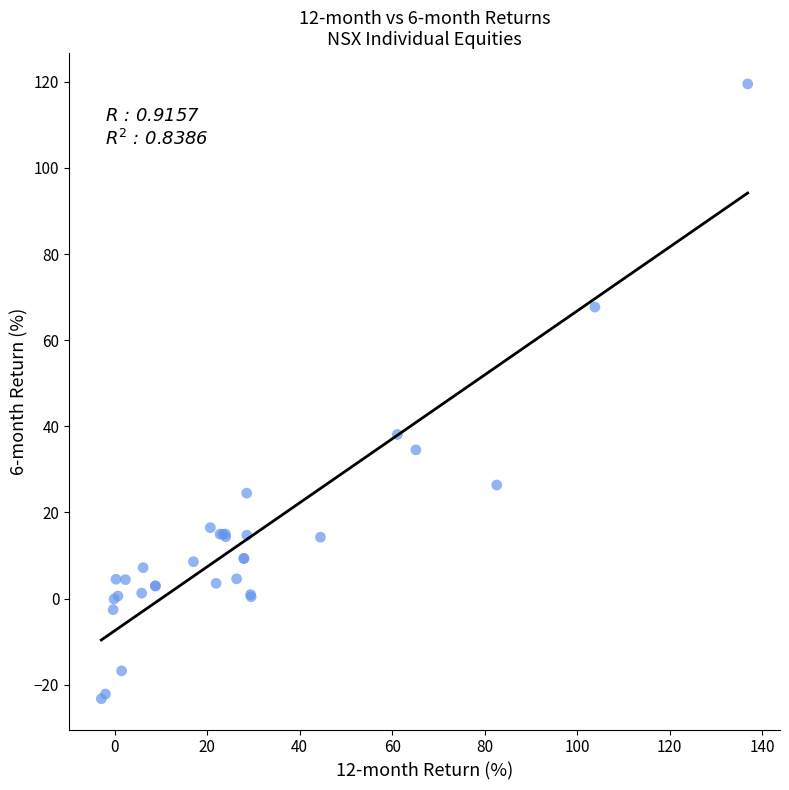

What Y value in the scatter plot is closest to 48?

38.1